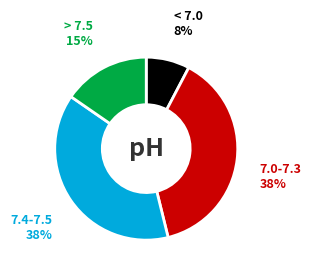

Is there a majority slice in this chart?

No